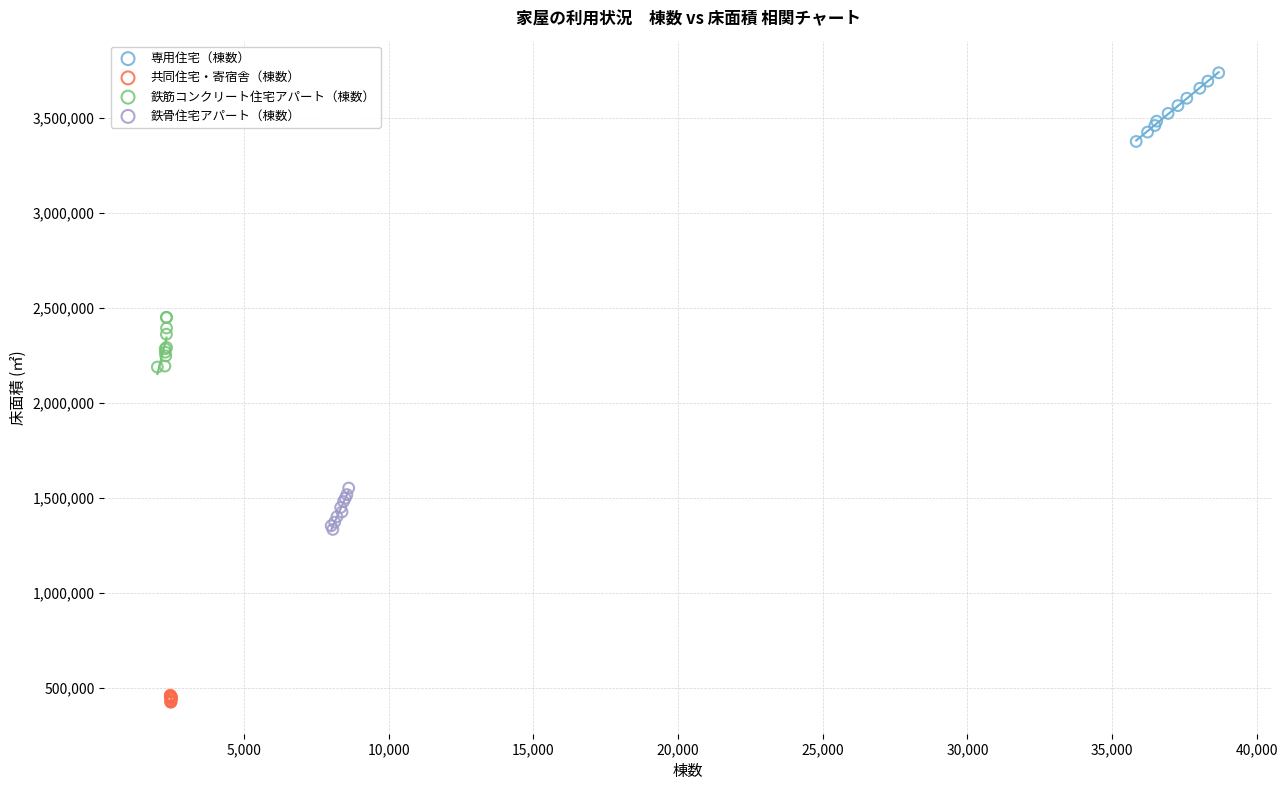

Which series contains the highest Y value?

専用住宅（棟数）